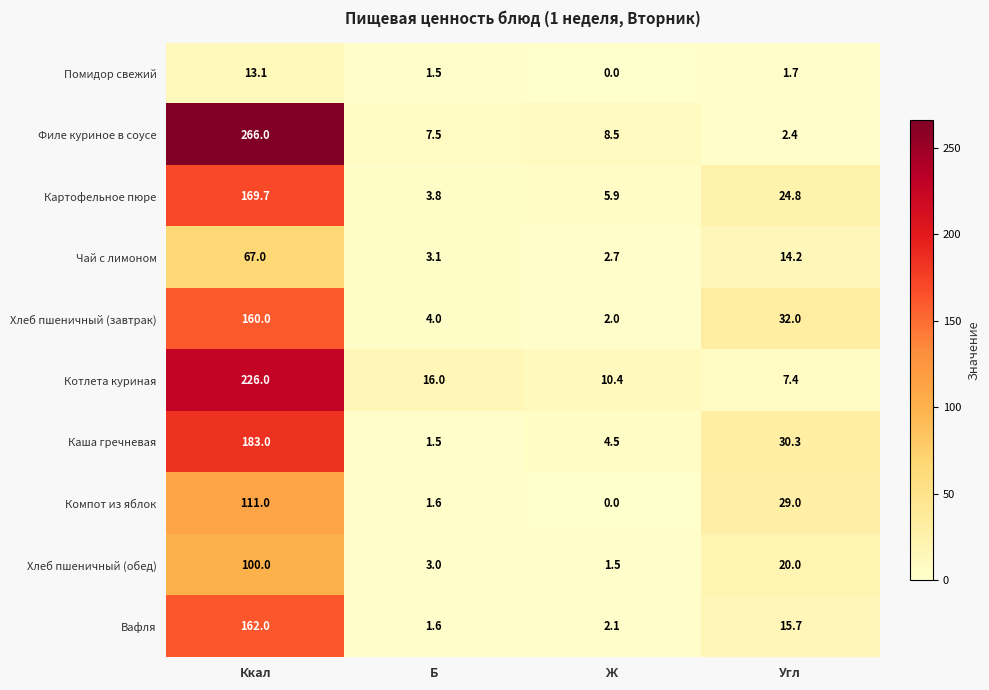

At which label is Картофельное пюре closest to 86?

Угл